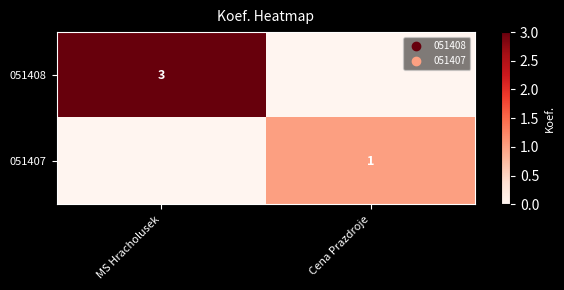

Is the value of 051407 at Cena Prazdroje greater than the value of 051408 at MS Hracholusek?

No